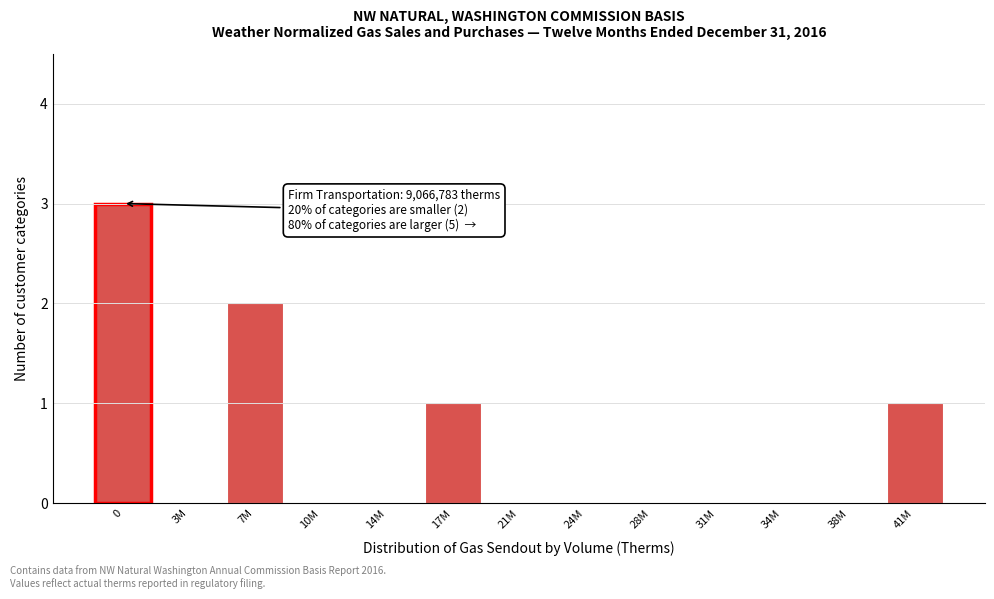

Reading left to right, what are all the values shown in this chart?

0=3	3M=0	7M=2	10M=0	14M=0	17M=1	21M=0	24M=0	28M=0	31M=0	34M=0	38M=0	41M=1